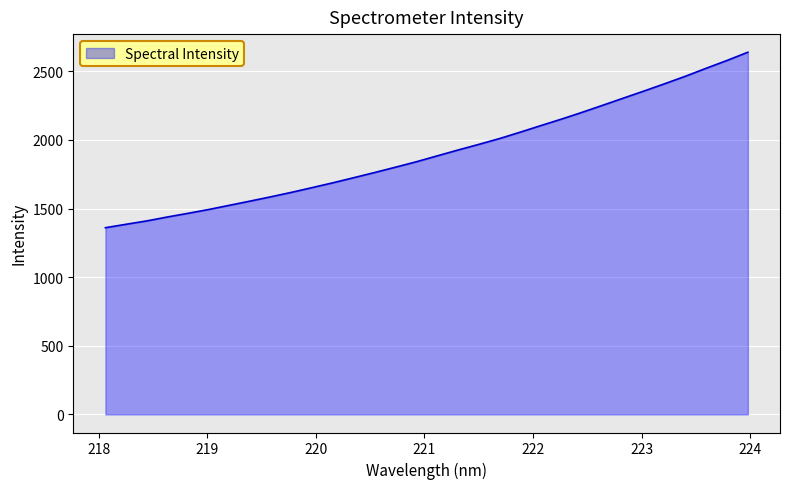

What is the minimum value shown in the chart?

1360.6